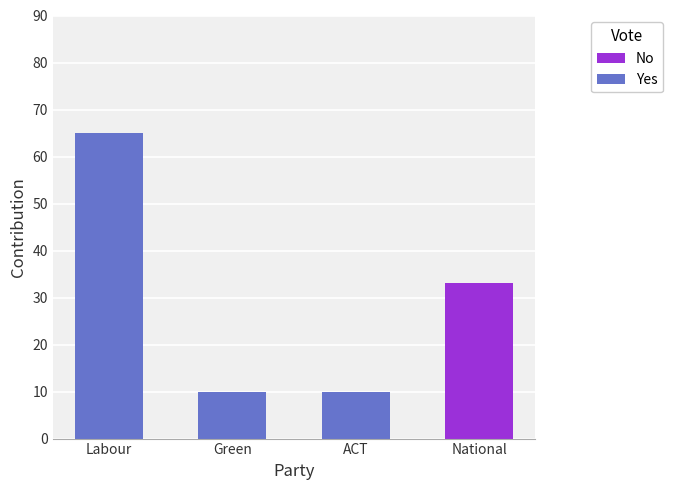

True or false: No has a value of -15 at Labour.

False